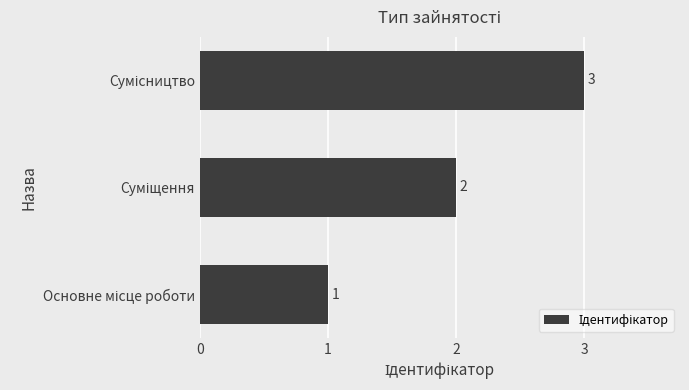

What is the sum of all values?

6